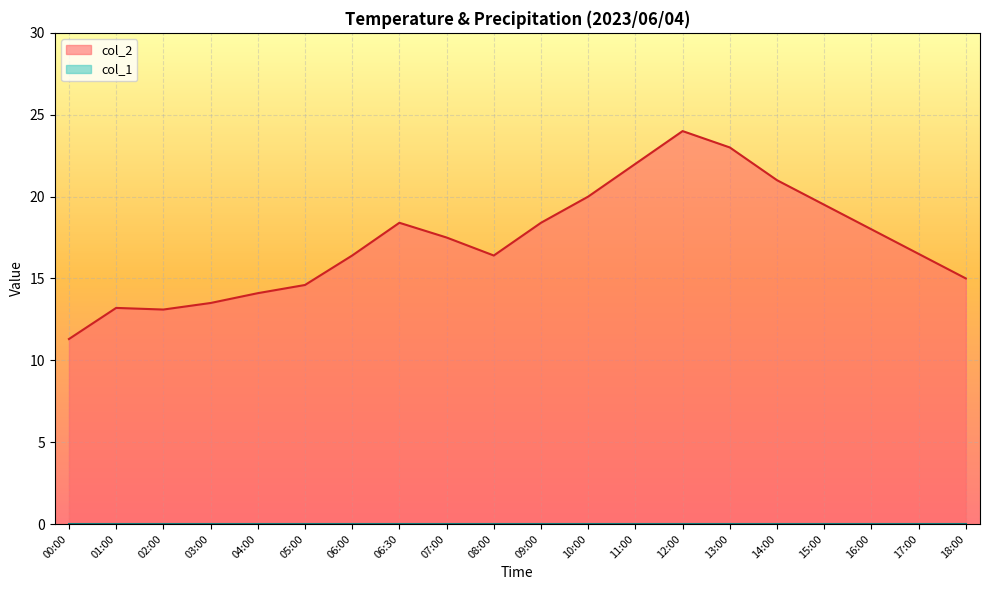

What is the sum of all values?

345.9